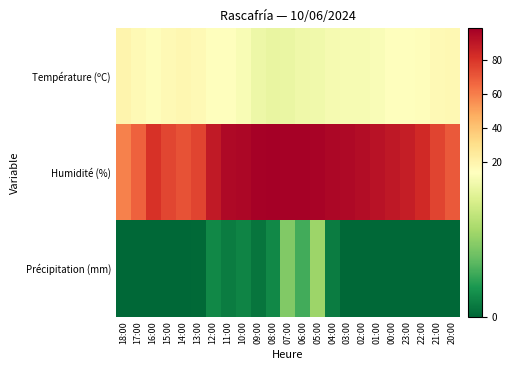

At how many categories does at least one series exceed 89?

12